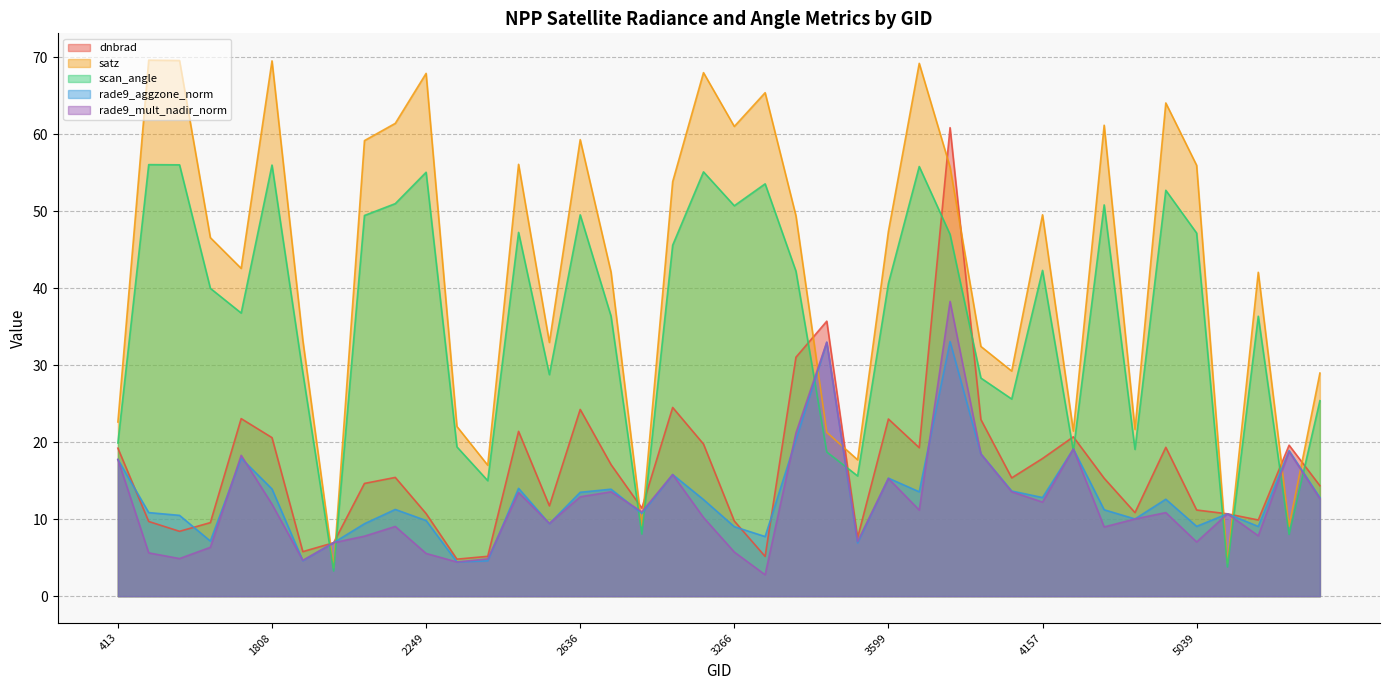

Rank the series by their maximum value, from highest to lowest.

satz, dnbrad, scan_angle, rade9_mult_nadir_norm, rade9_aggzone_norm